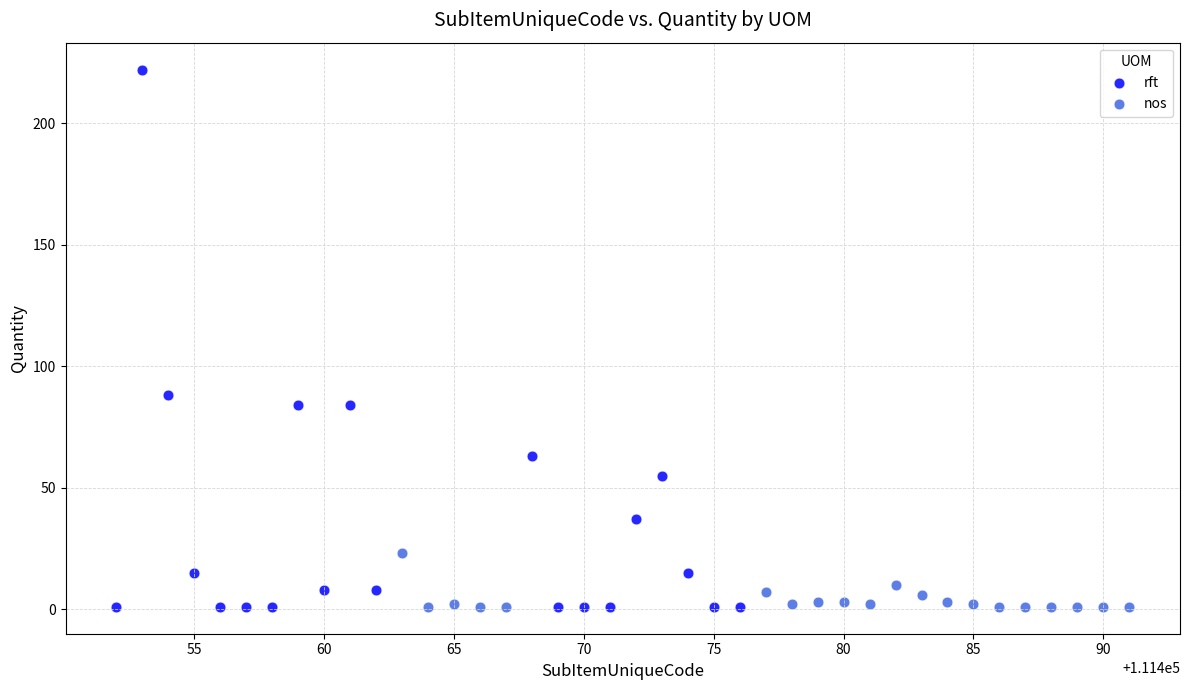

Which series has the largest Y range (max minus min)?

rft